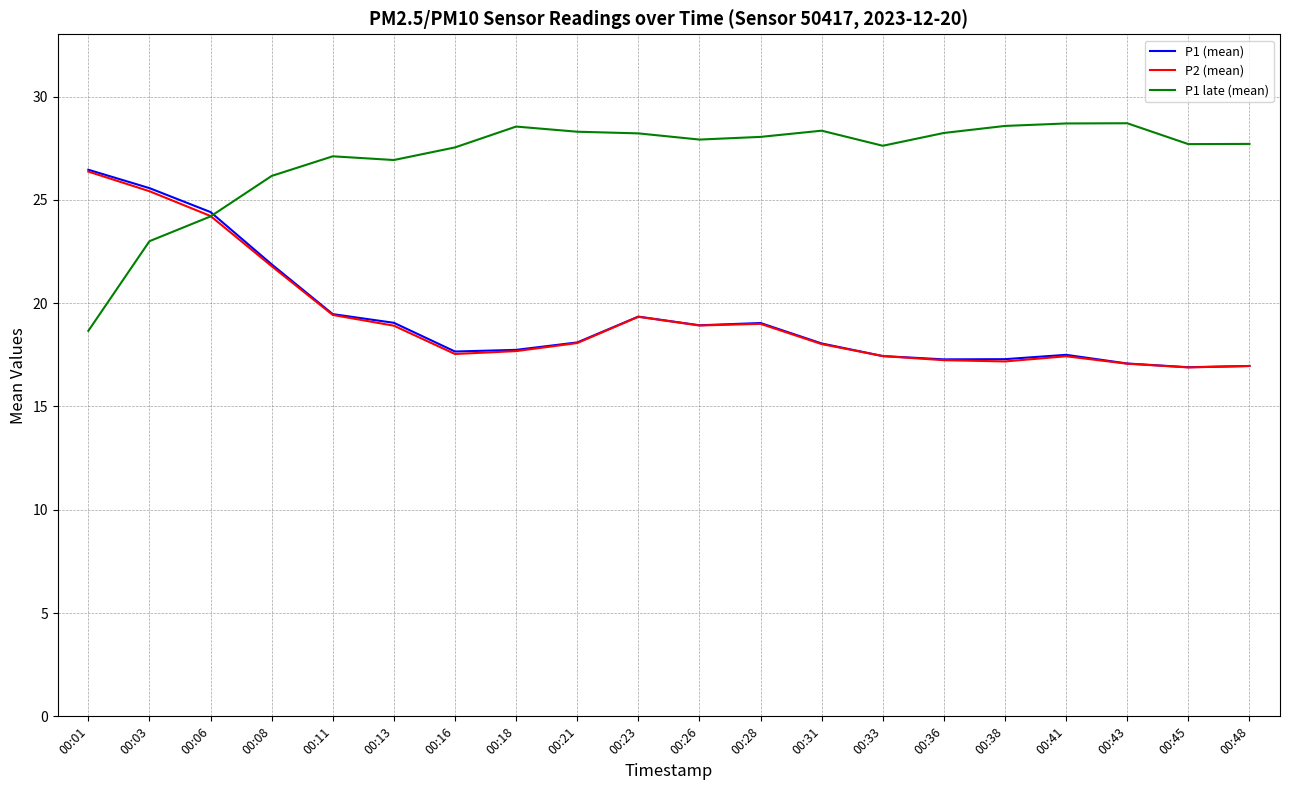

Which category has the highest value in the P2 (mean) series?

00:01